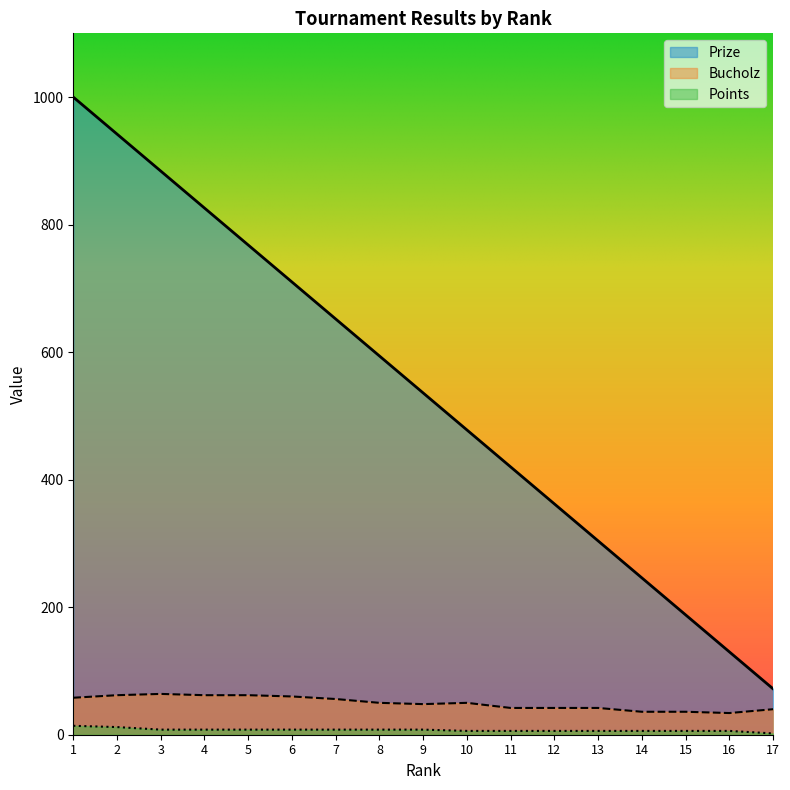

Where is Bucholz nearest to the value 49?

8